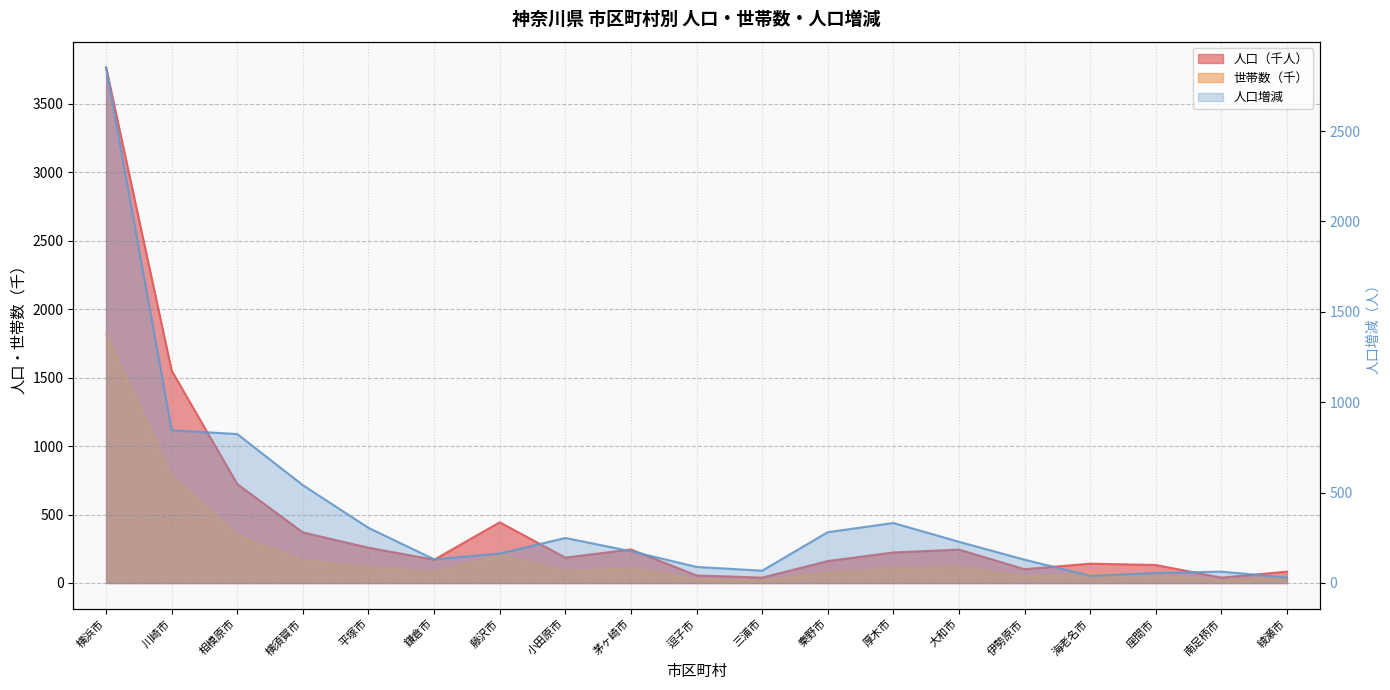

The 人口増減 series shows 289.6 at 藤沢市. True or false?

False